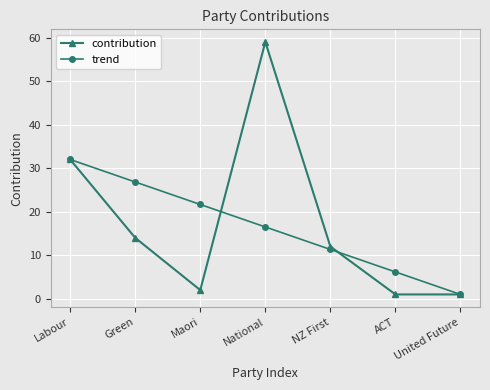

What is the maximum value shown in the chart?

59.0